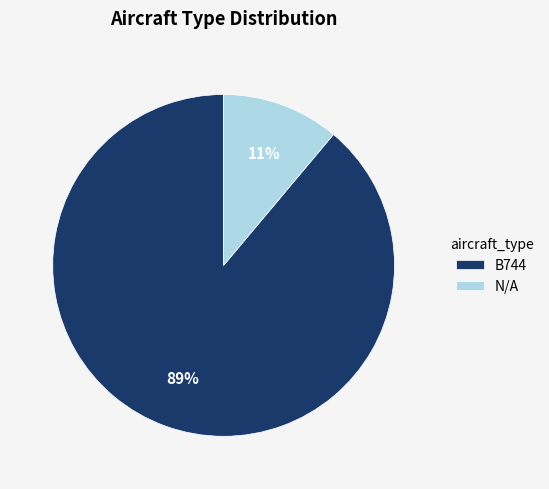

Does B744 account for over 50% of the chart?

Yes